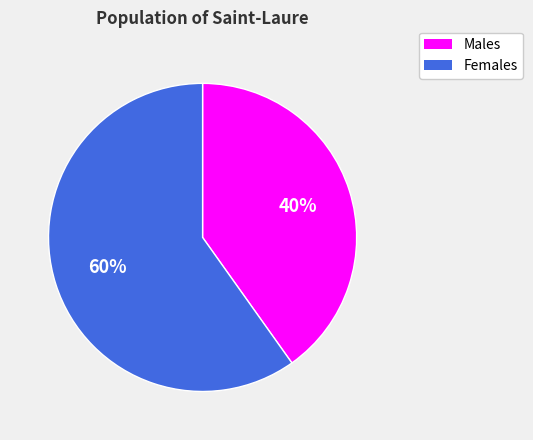

To the nearest percent, what is the average slice percentage?

50%